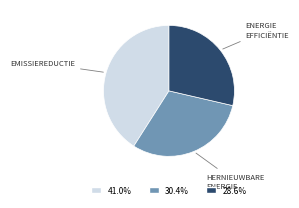

Does any single category account for the majority?

No